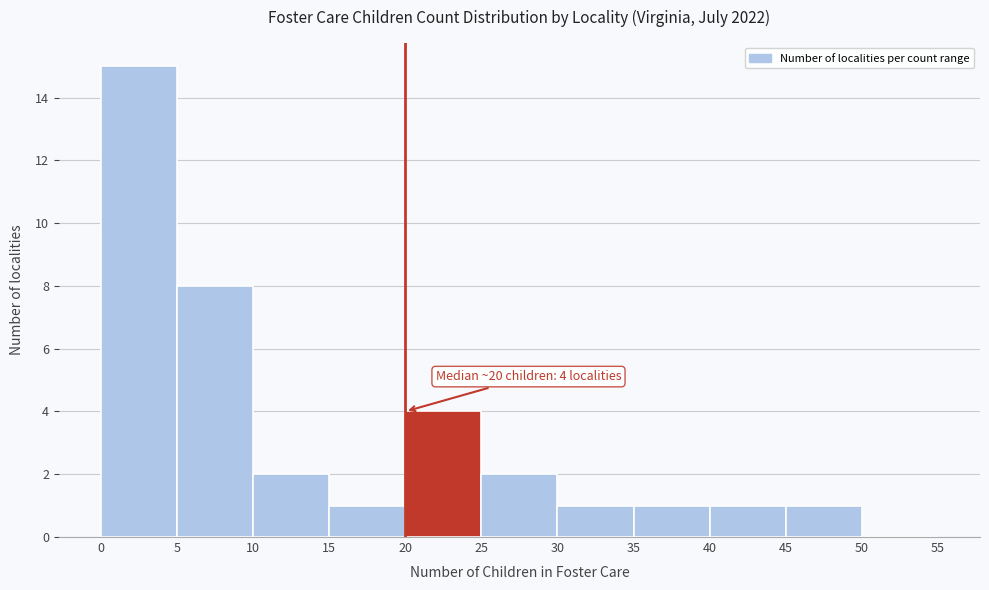

Which range on the x-axis has the tallest bar?

0 to 5